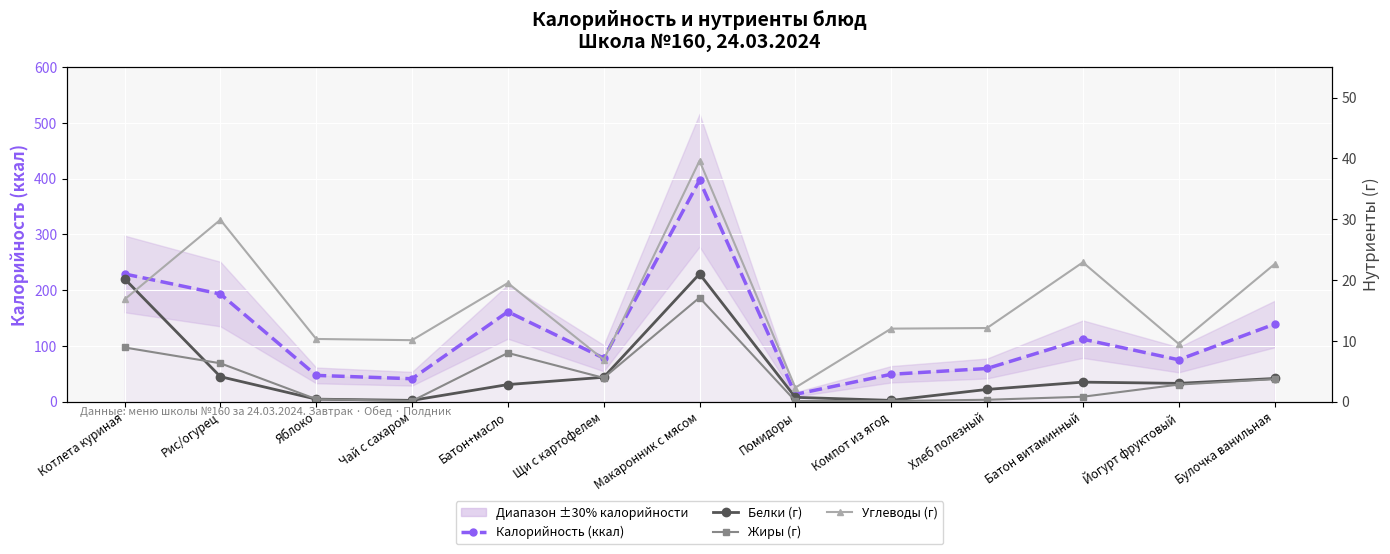

What is the greatest value displayed?

397.0